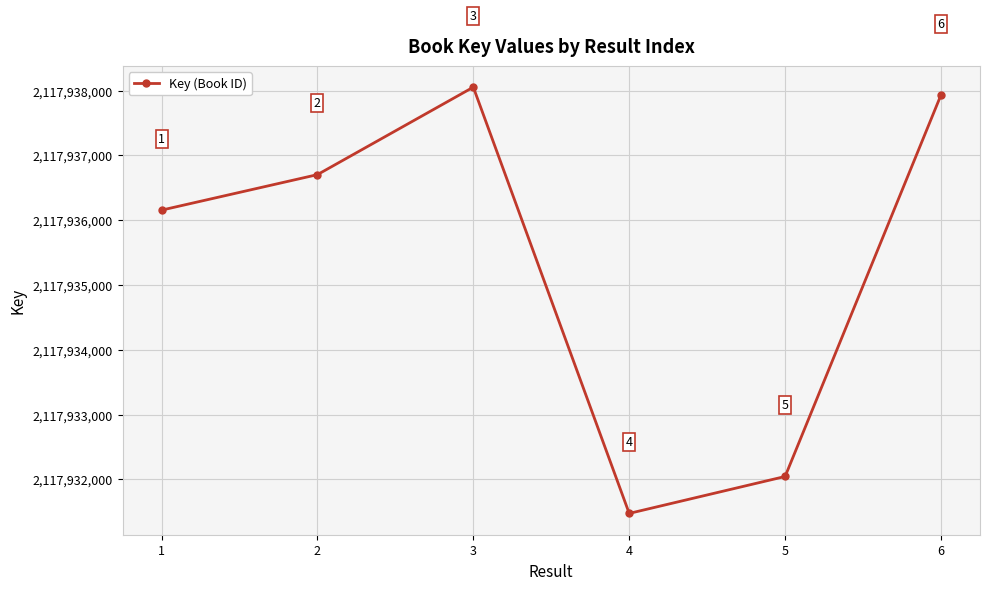

Rank the categories by value from lowest to highest.

4, 5, 1, 2, 6, 3